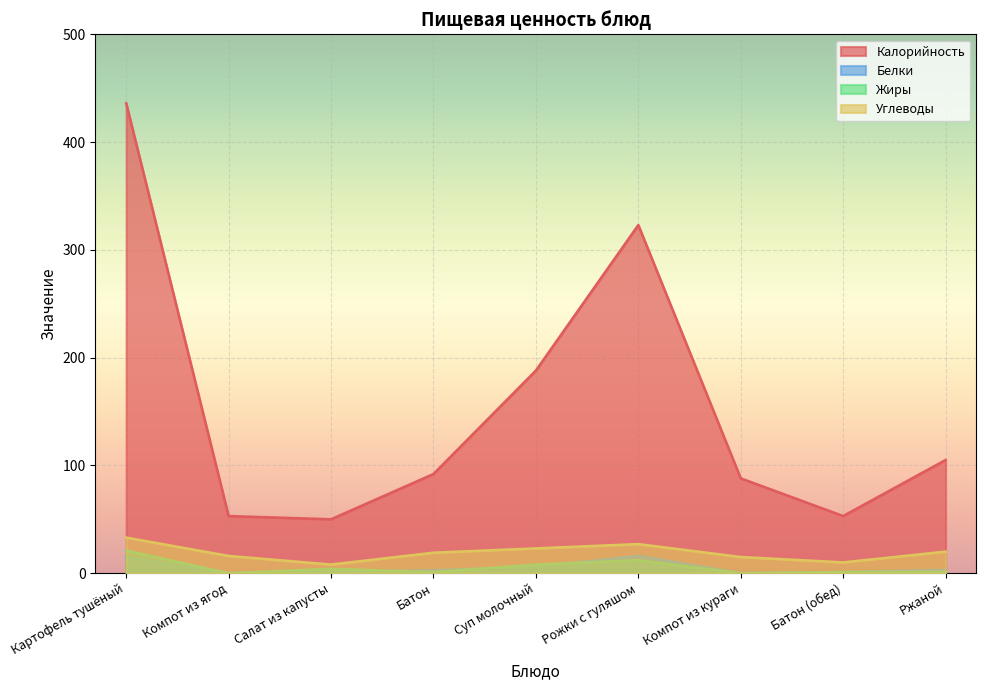

How many series are shown in this chart?

4